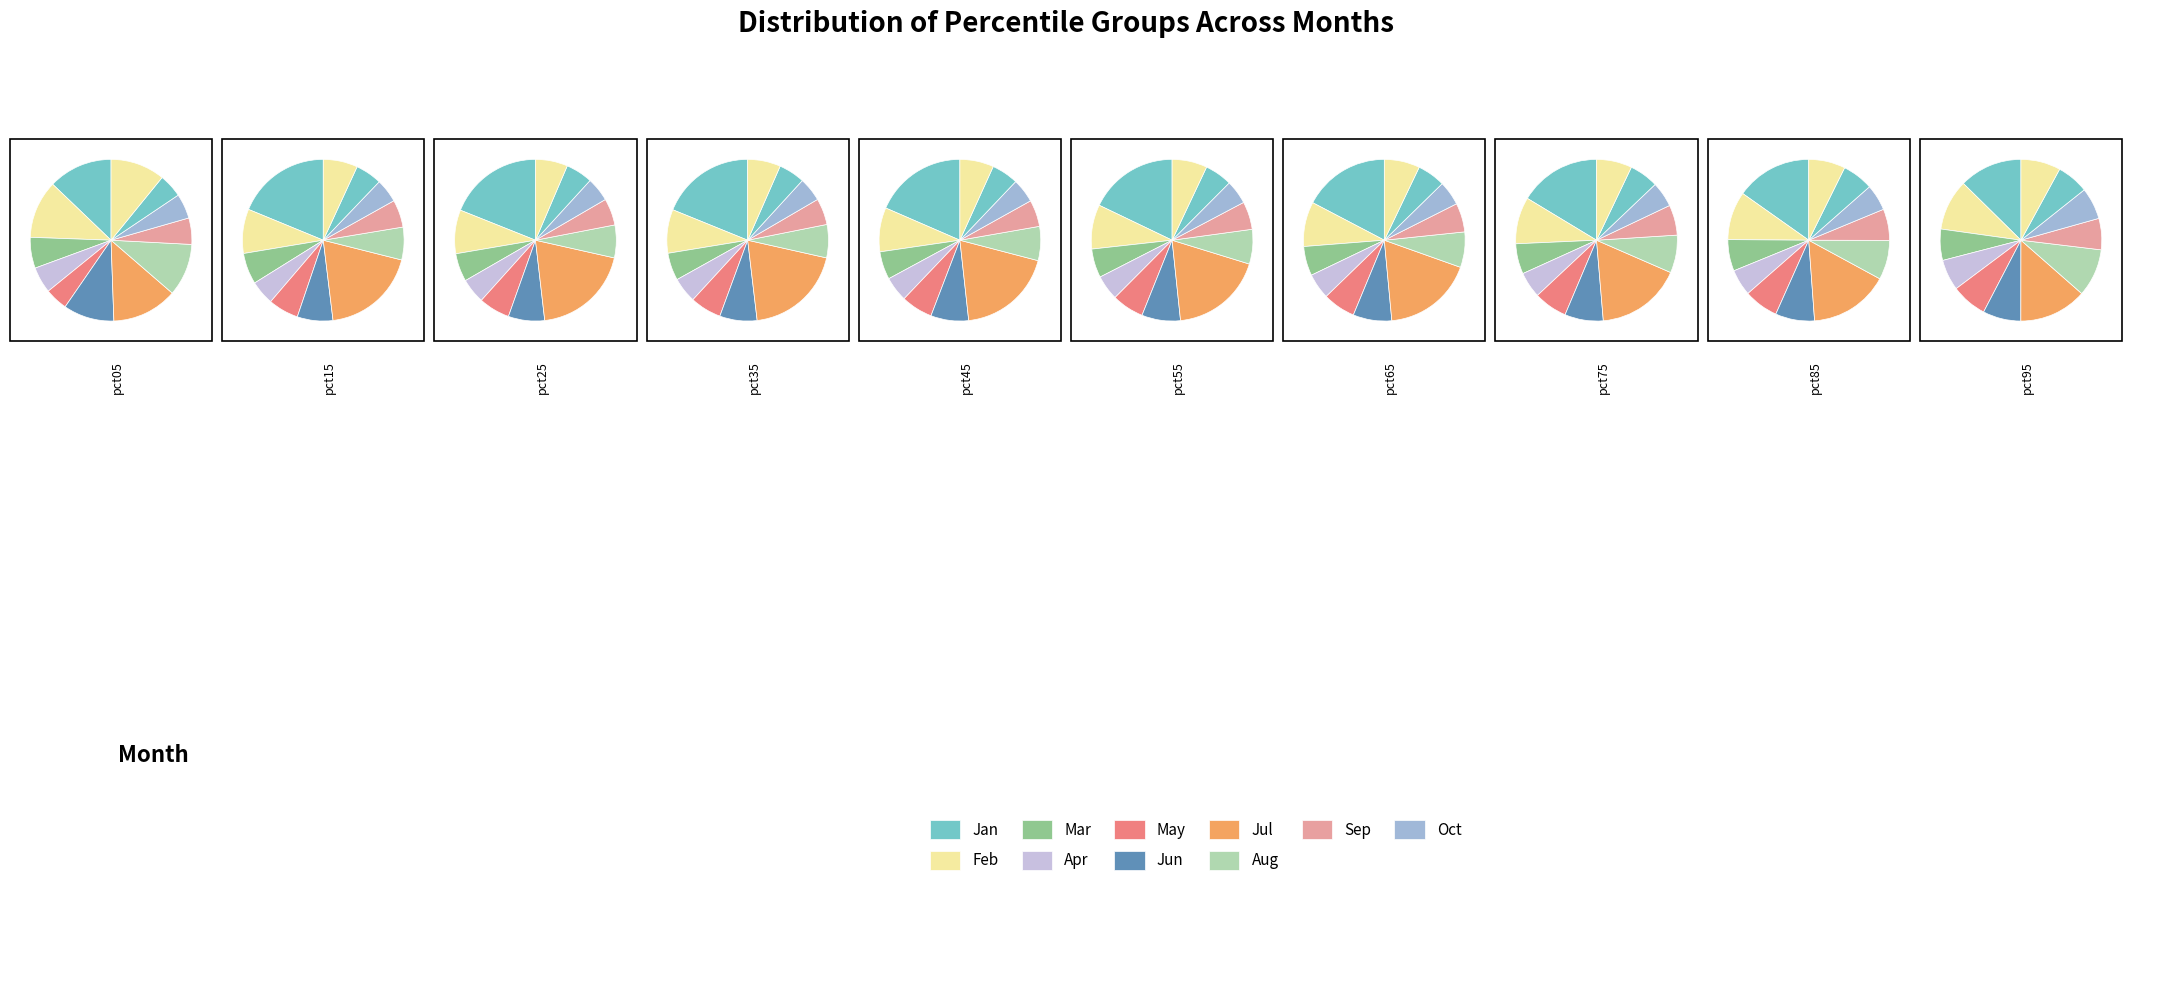

What percentage is NOT represented by pct65?

90.0%